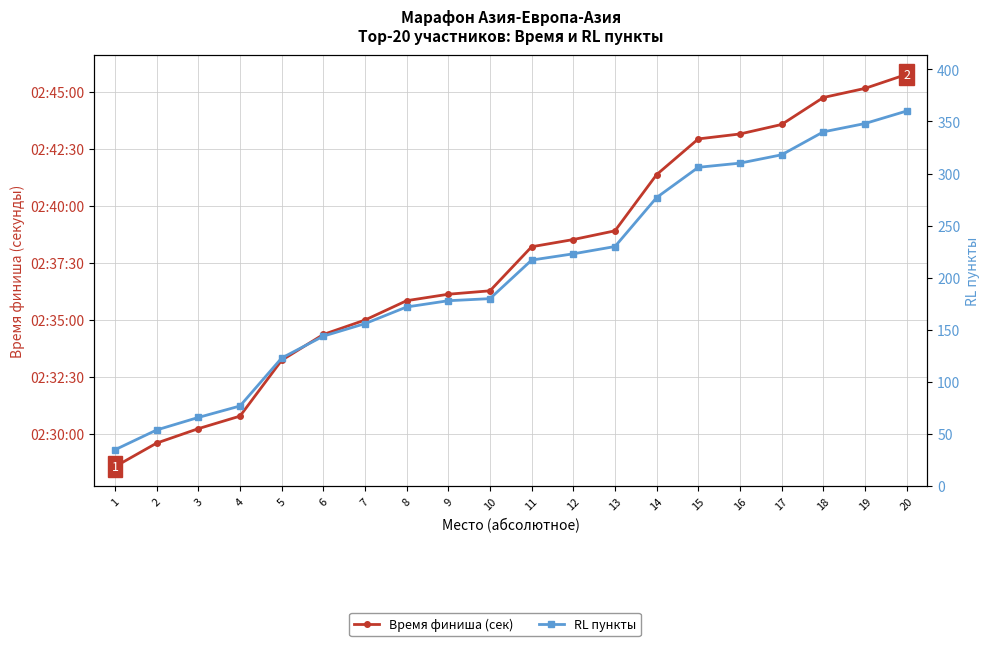

Reading right to left, extract all data points from this chart.

Время финиша (сек): 20=9946	19=9909	18=9885	17=9814	16=9789	15=9776	14=9682	13=9534	12=9511	11=9492	10=9376	9=9367	8=9350	7=9299	6=9261	5=9193	4=9046	3=9013	2=8975	1=8913
RL пункты: 20=360	19=348	18=340	17=318	16=310	15=306	14=277	13=230	12=223	11=217	10=180	9=178	8=172	7=156	6=144	5=123	4=77	3=66	2=54	1=35